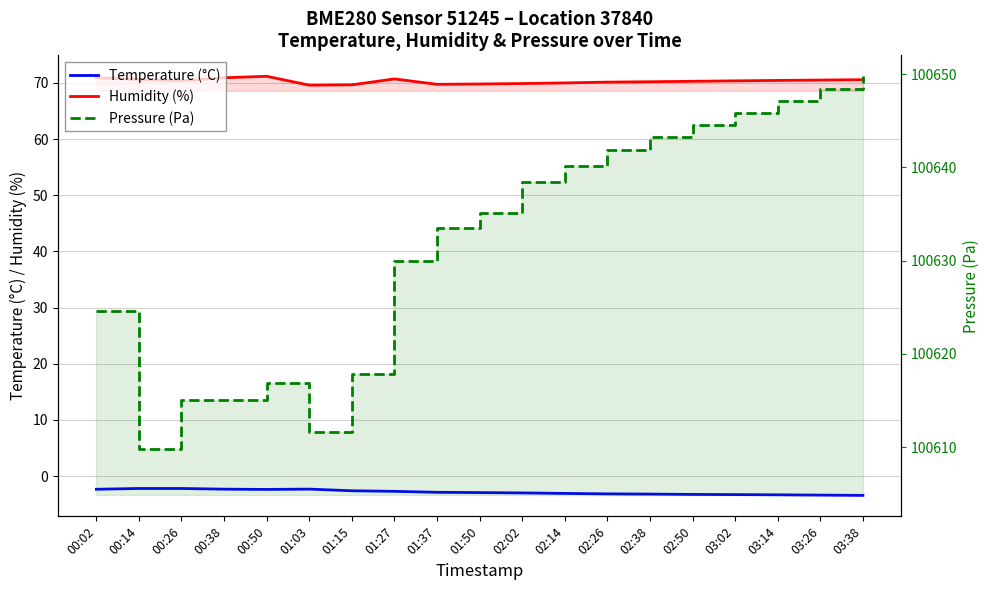

What are all the series names shown in the legend?

Temperature (°C), Humidity (%), Pressure (Pa)